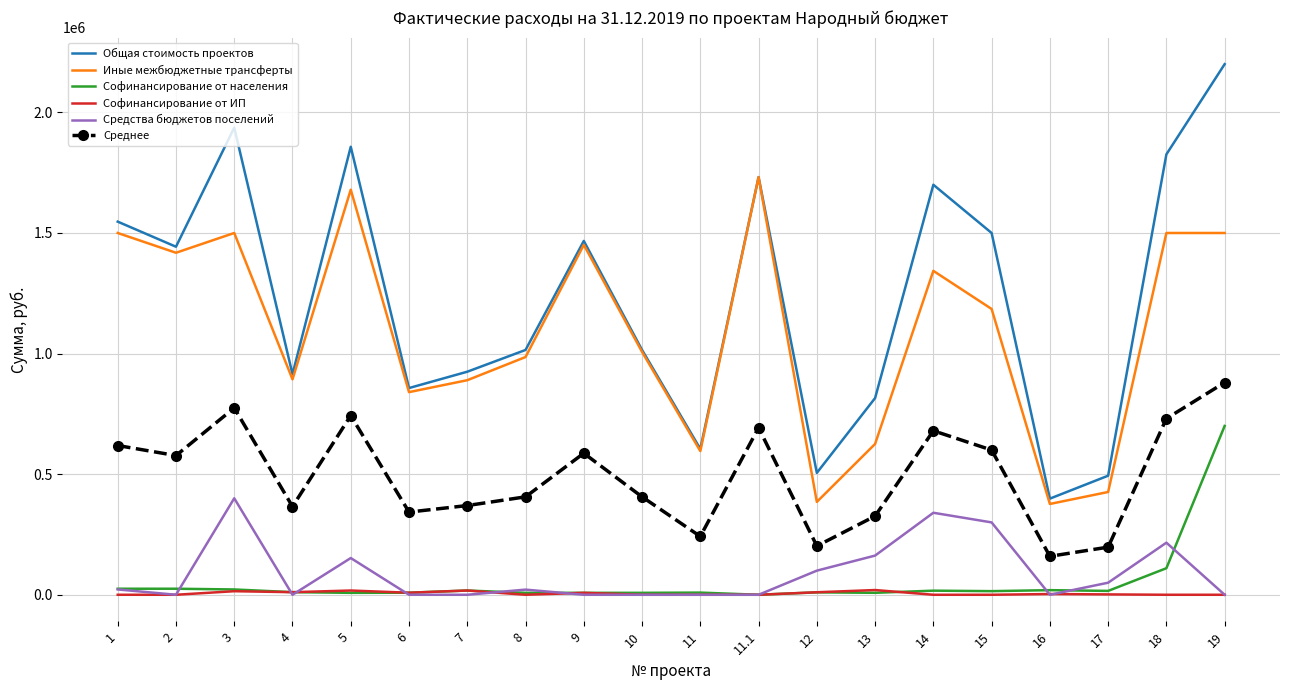

What is the sum of all Иные межбюджетные трансферты values?

21832357.4